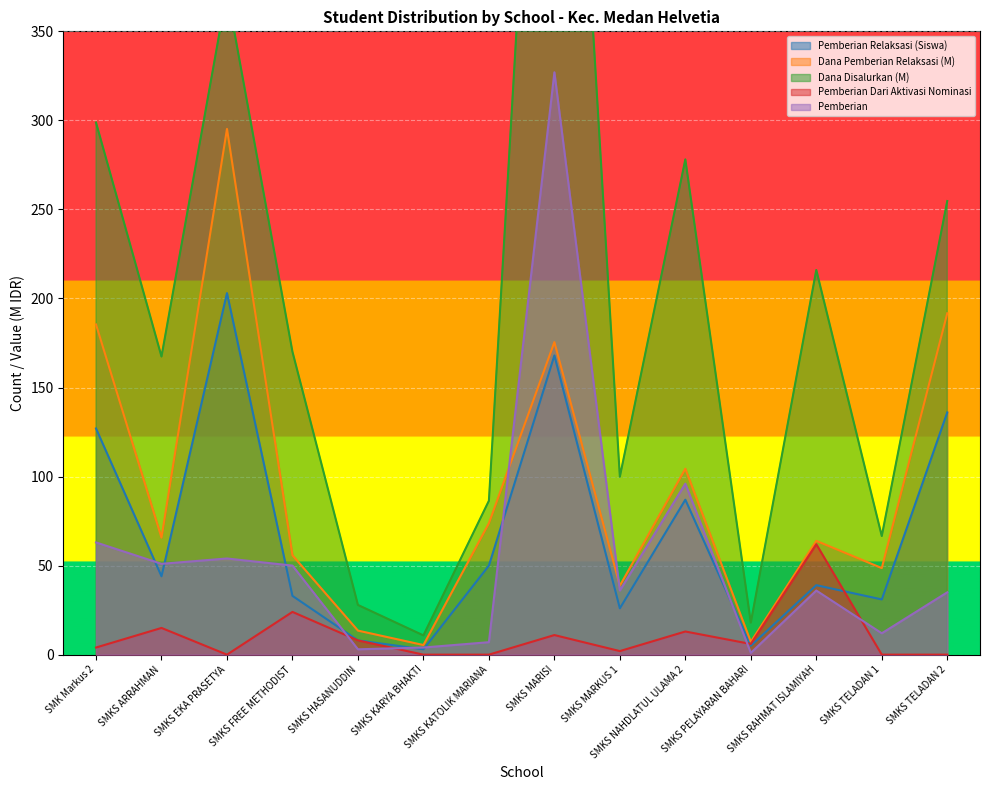

The value of Dana Pemberian Relaksasi (M) at SMKS KATOLIK MARIANA is 73.8. True or false?

True